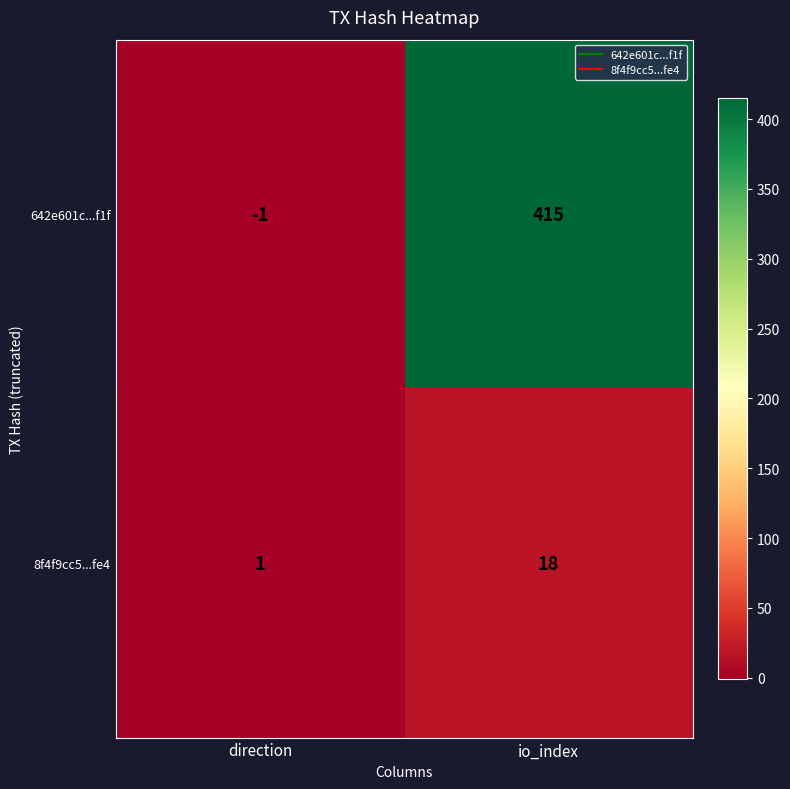

What is the difference between the 642e601c...f1f values at direction and io_index?

416